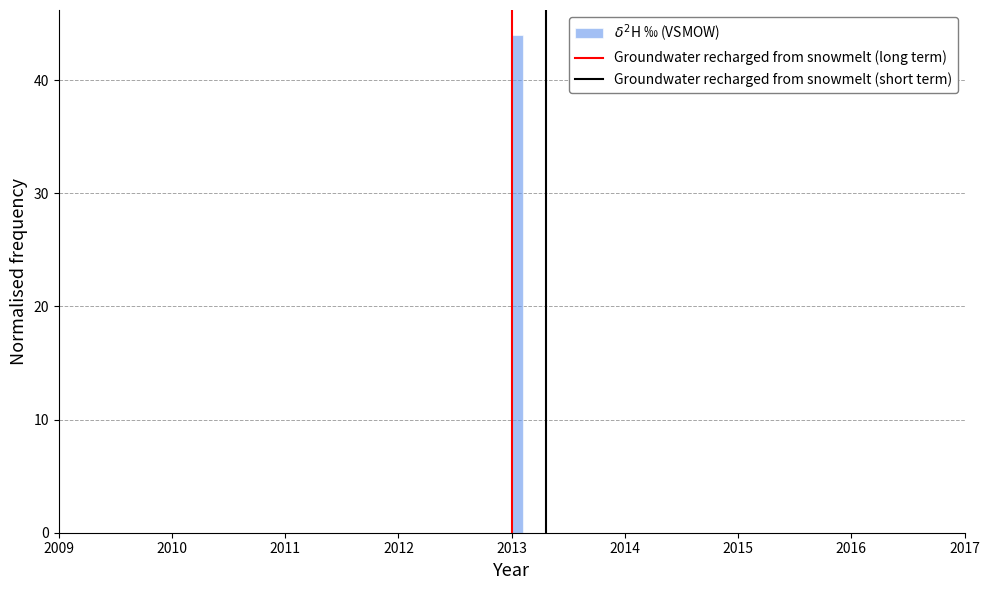

Read against the x-axis, roughly where is the centre of the tallest bar?

2013.1